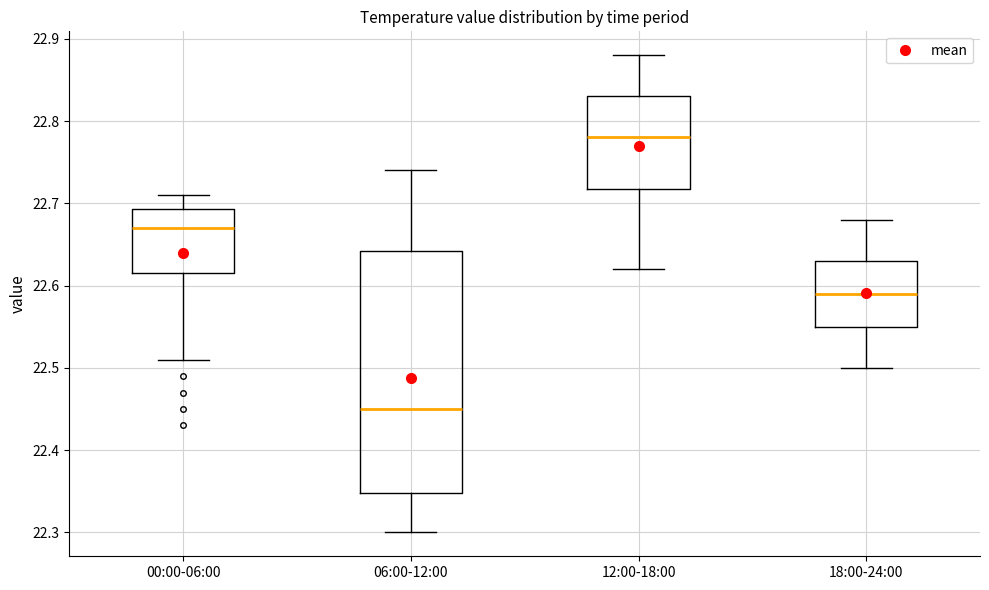

Where does the lower whisker of the box for 00:00-06:00 end on the y-axis? The values are not printed on the chart, so give them approximately, as read against the axis.

22.51